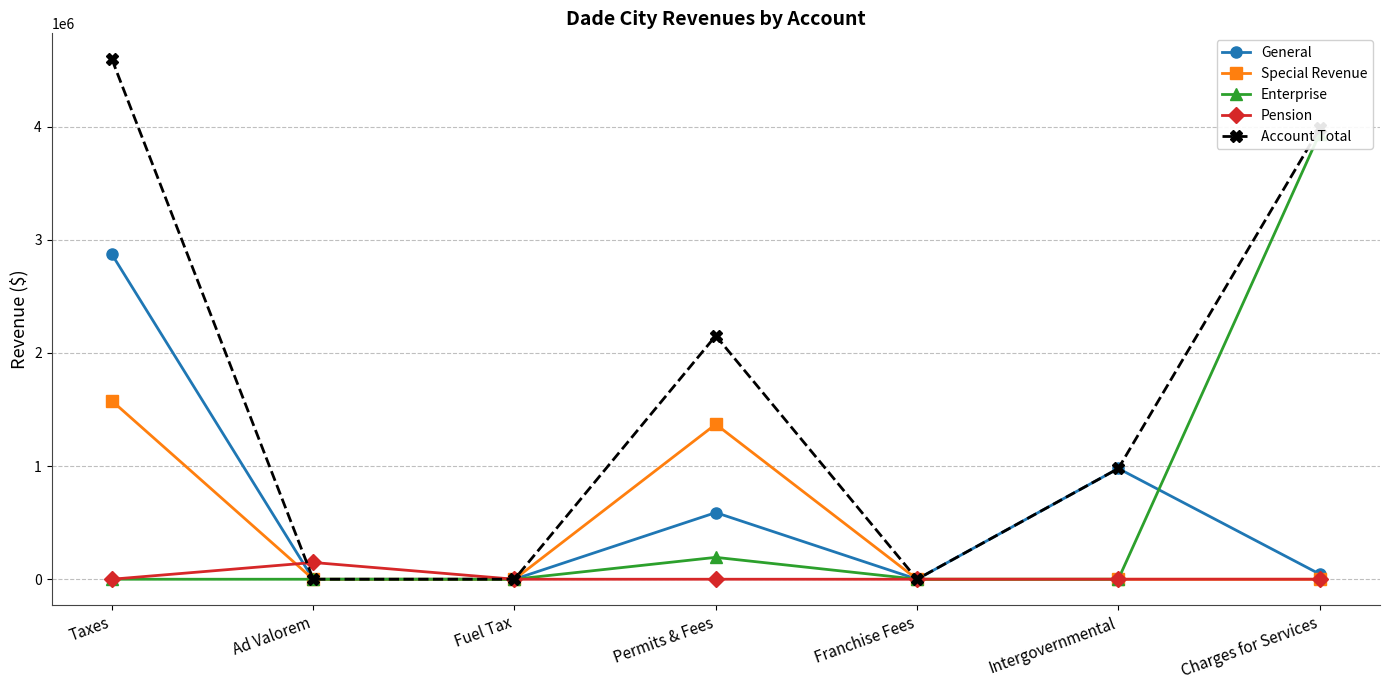

Reading left to right, list all the values displayed in this chart.

General: Taxes=2871421	Ad Valorem=0	Fuel Tax=0	Permits & Fees=589156	Franchise Fees=0	Intergovernmental=978960	Charges for Services=45953
Special Revenue: Taxes=1576496	Ad Valorem=0	Fuel Tax=0	Permits & Fees=1370055	Franchise Fees=0	Intergovernmental=0	Charges for Services=0
Enterprise: Taxes=0	Ad Valorem=0	Fuel Tax=0	Permits & Fees=193343	Franchise Fees=0	Intergovernmental=0	Charges for Services=3938838
Pension: Taxes=0	Ad Valorem=147995	Fuel Tax=0	Permits & Fees=0	Franchise Fees=0	Intergovernmental=0	Charges for Services=0
Account Total: Taxes=4595912	Ad Valorem=0	Fuel Tax=0	Permits & Fees=2152554	Franchise Fees=0	Intergovernmental=978960	Charges for Services=3984791